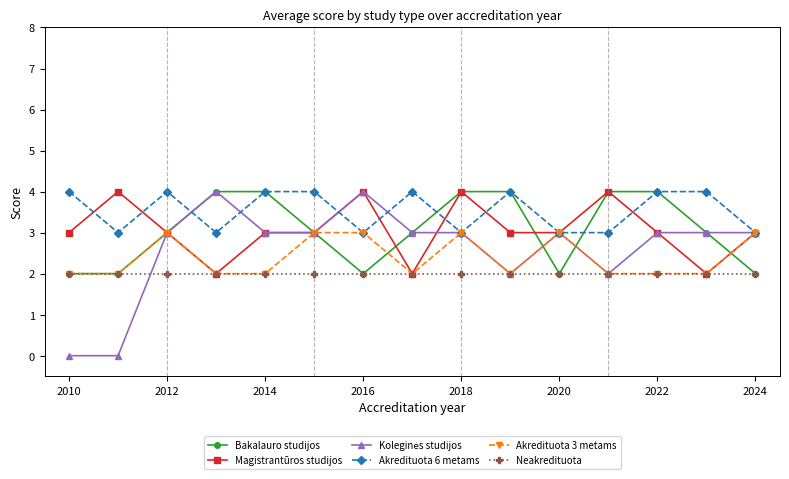

At how many categories does at least one series exceed 1?

15